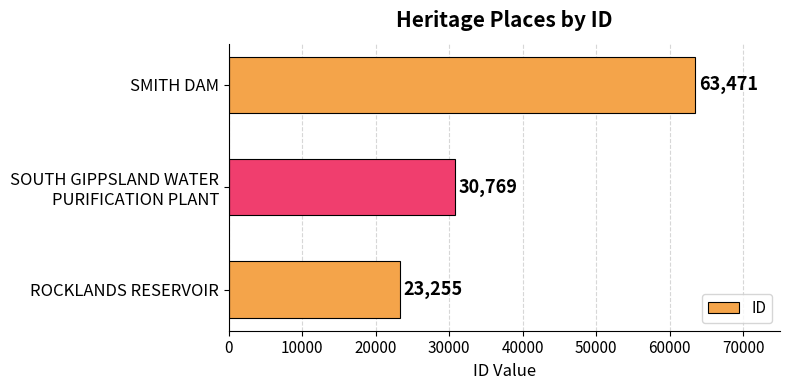

Reading bottom to top, transcribe all the data shown in this chart.

23255	30769	63471